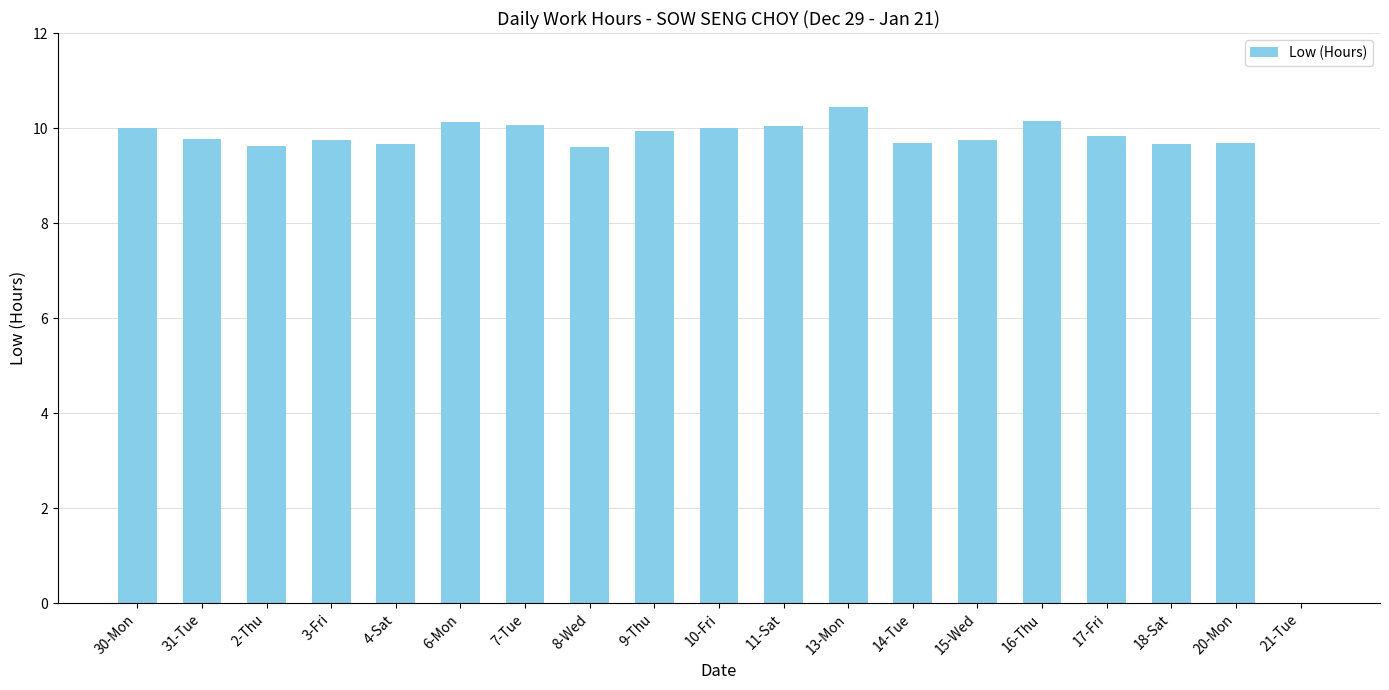

Count the number of values greater than 9.

18